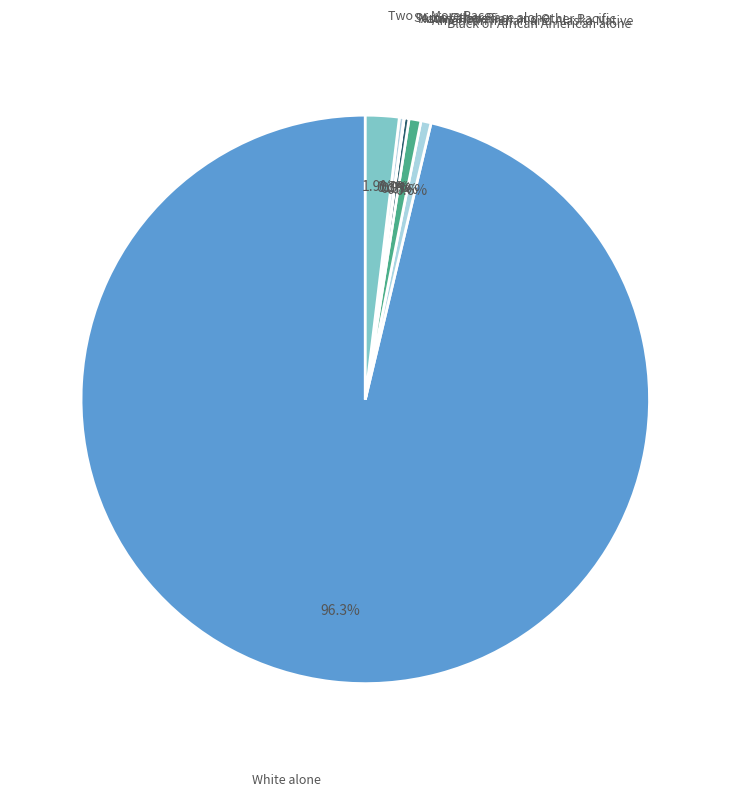

Which slice is the largest?

White alone